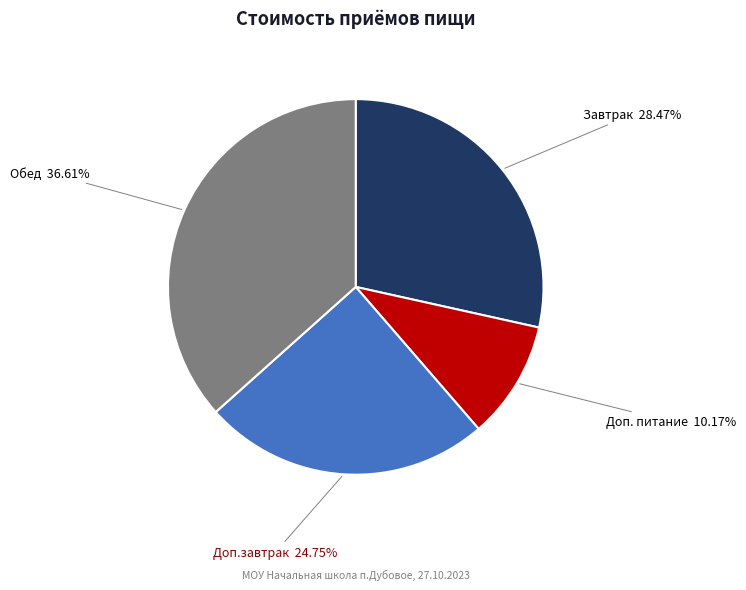

Does any single category account for the majority?

No